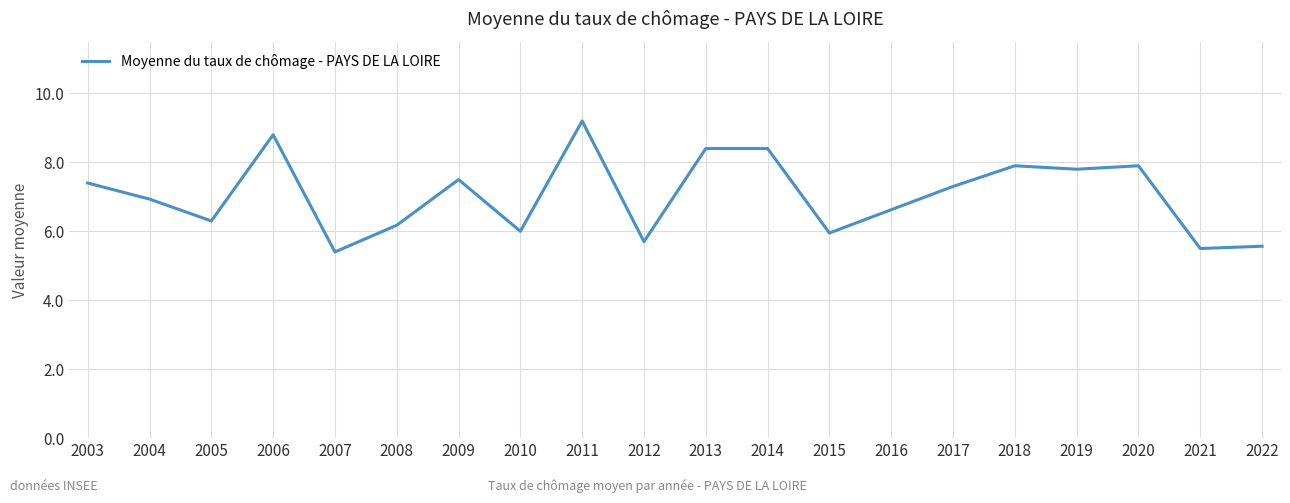

Count the number of values greater than 7.

10